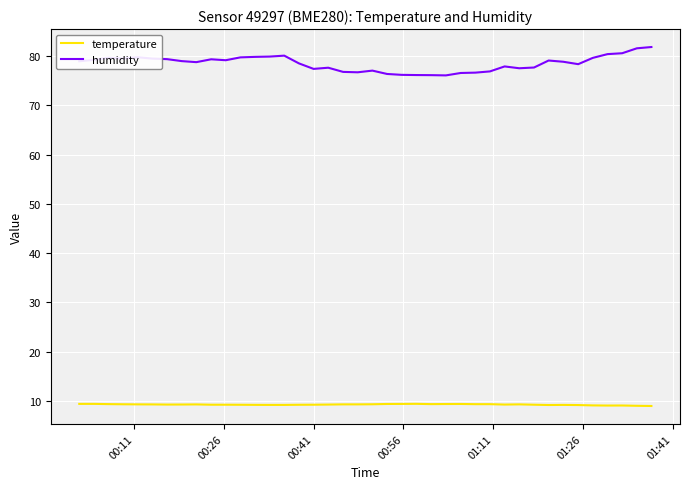

Which series has the largest total across all categories?

humidity